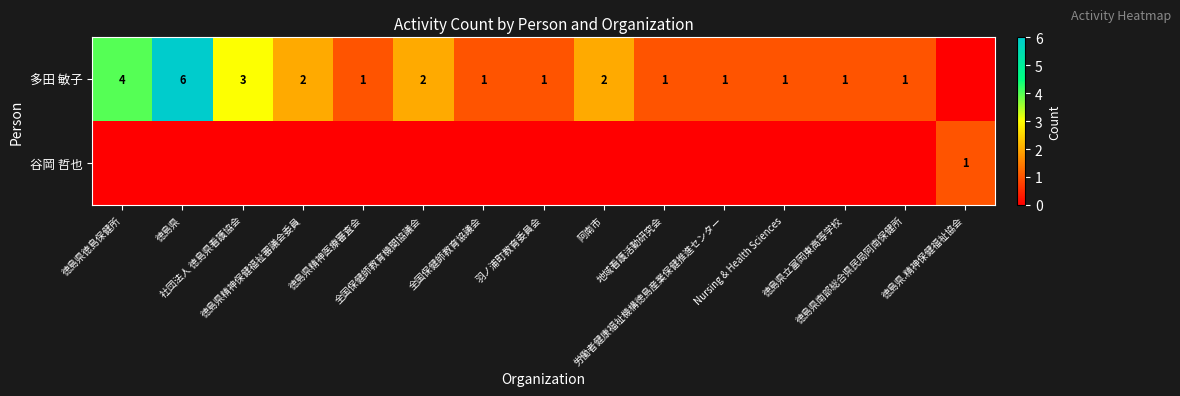

How many 谷岡 哲也 values are between 0 and 1?

15